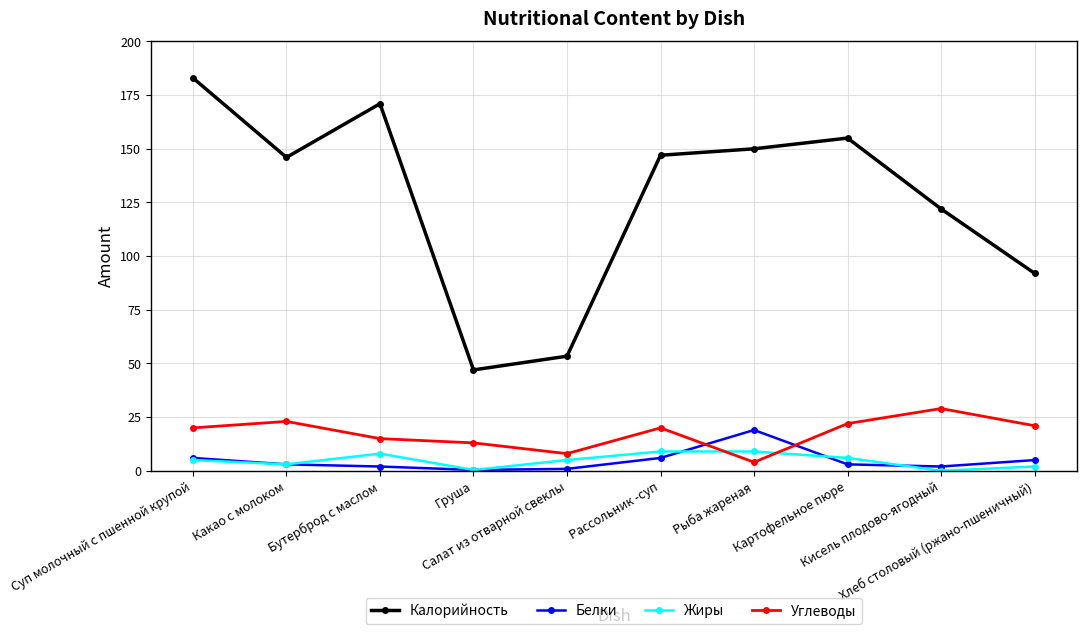

What is the total value across all series at Груша?

60.8